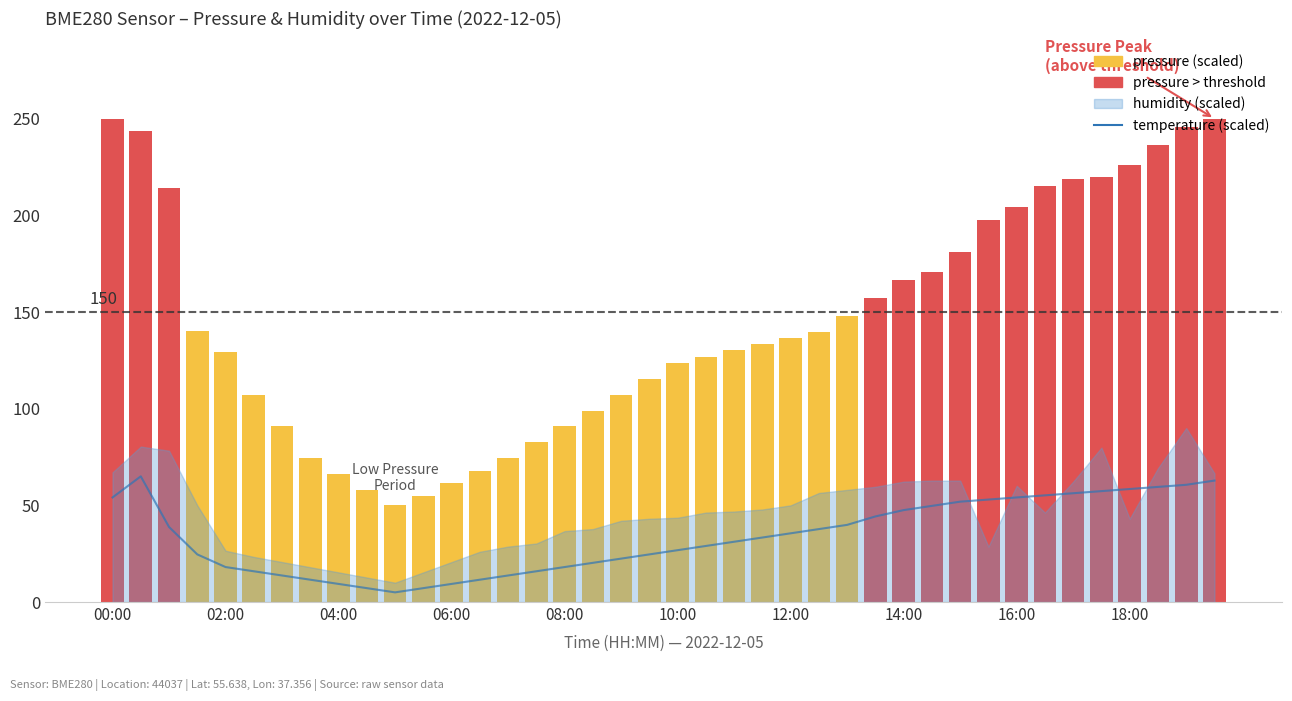

Which series changed the most between 00:00 and 29?

pressure